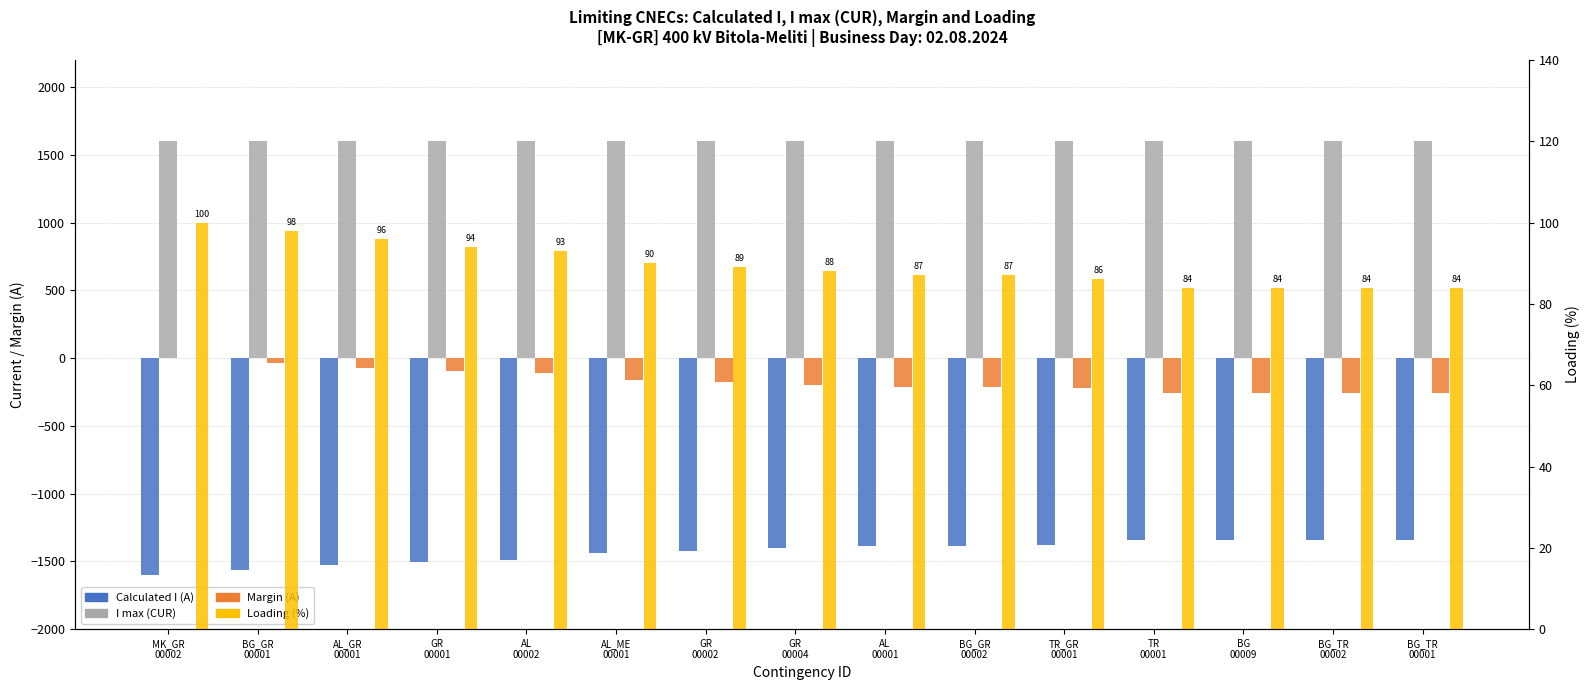

The I max (CUR) series shows 1600 at TR
00001. True or false?

True